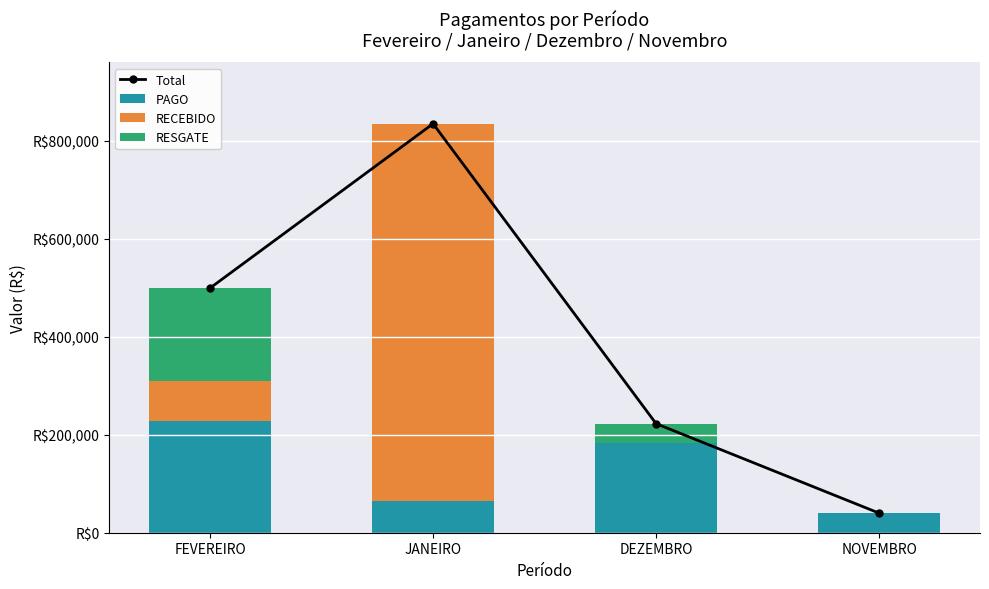

What are all the series names shown in the legend?

Total, PAGO, RECEBIDO, RESGATE